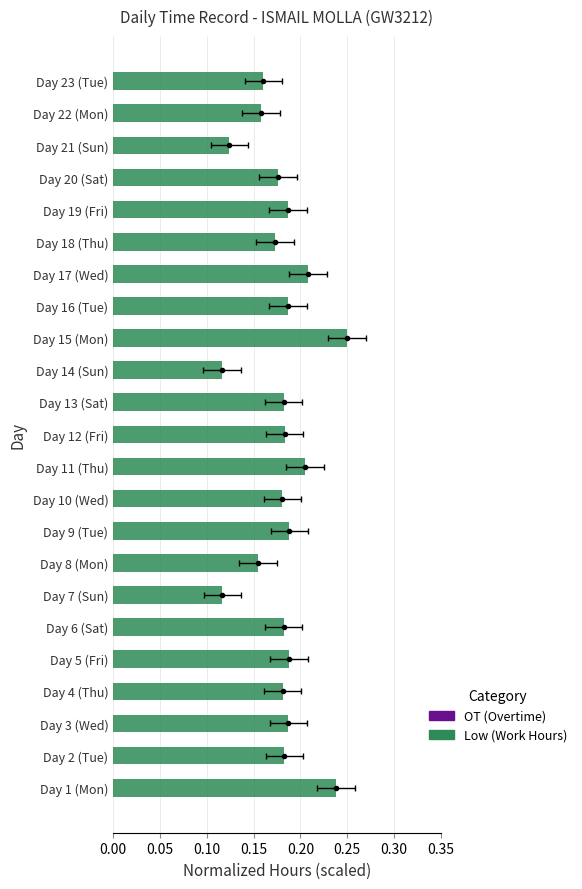

What position from the right is 0.15?

20